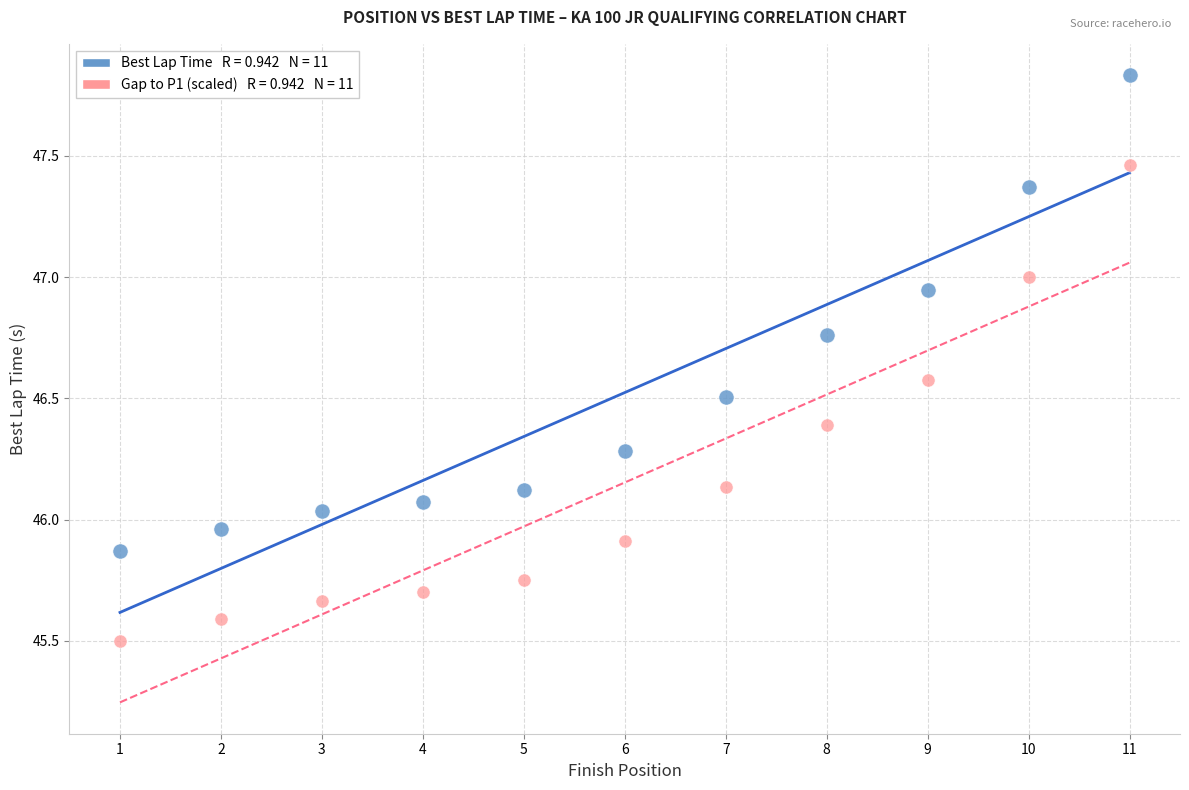

Across all data points, what is the range of Y values (max minus min)?

2.3